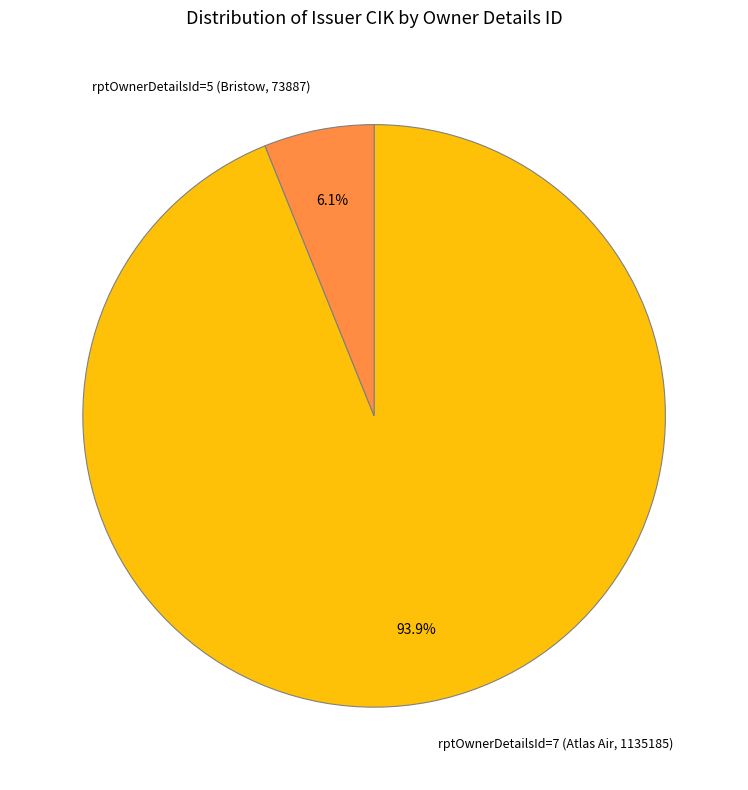

Which category has the smallest portion of the pie?

rptOwnerDetailsId=5 (Bristow, 73887)